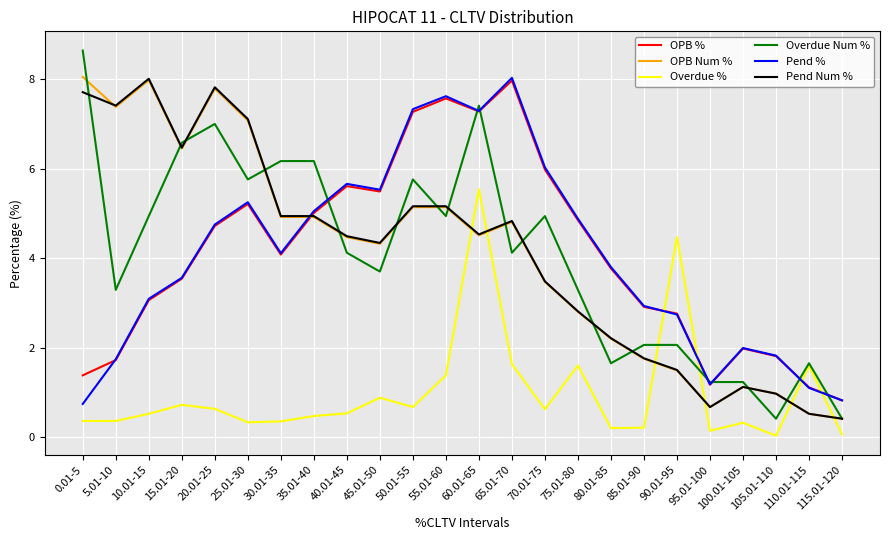

What are all the series names shown in the legend?

OPB %, OPB Num %, Overdue %, Overdue Num %, Pend %, Pend Num %